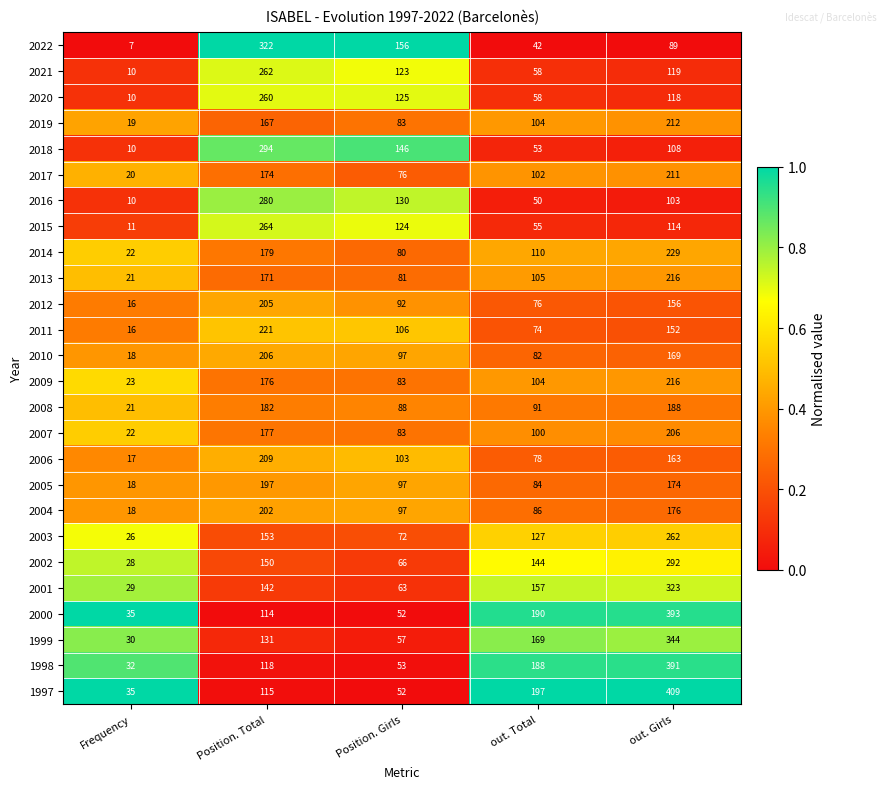

The value of 2010 at Position. Total is 206. True or false?

True